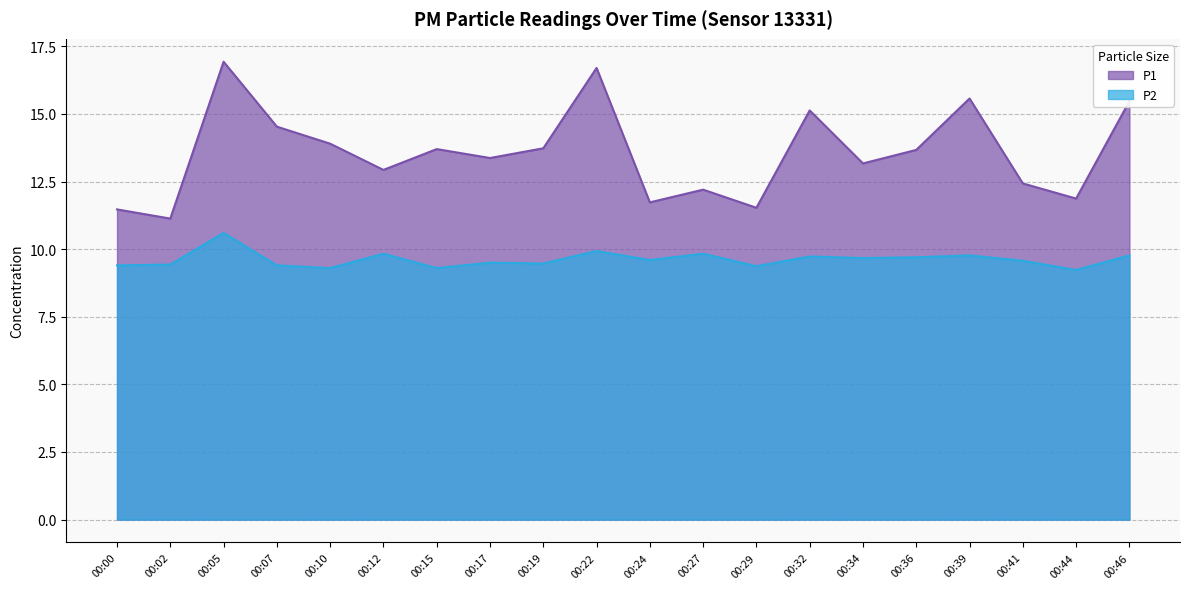

What are all the series names shown in the legend?

P1, P2